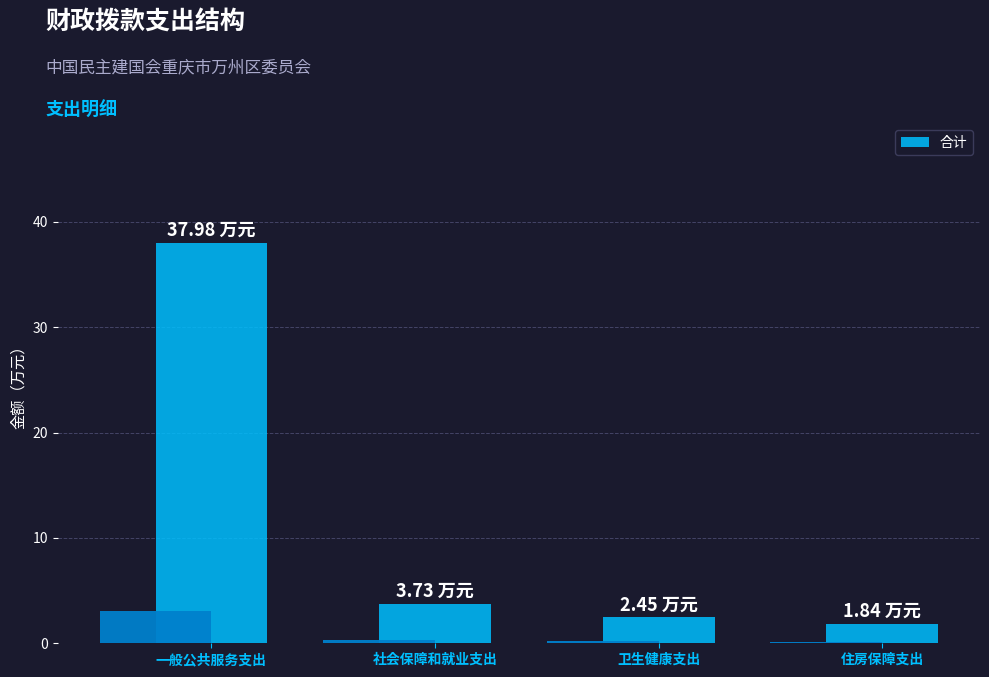

True or false: the data shows 1.6 at 卫生健康支出.

False